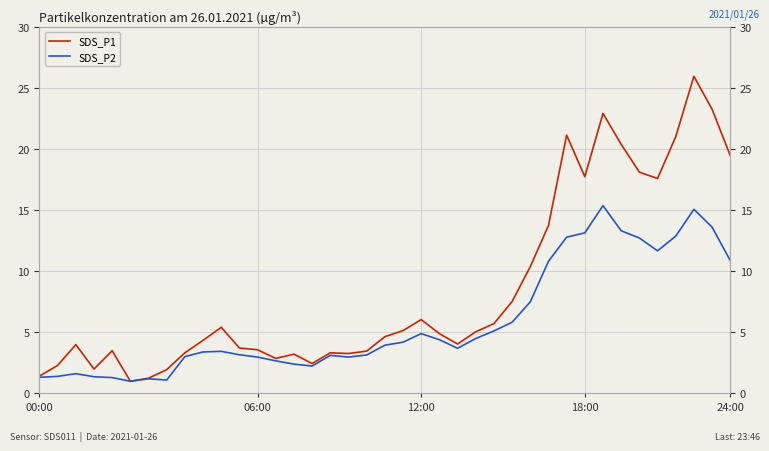

Where does the SDS_P2 series first go above 3?

8